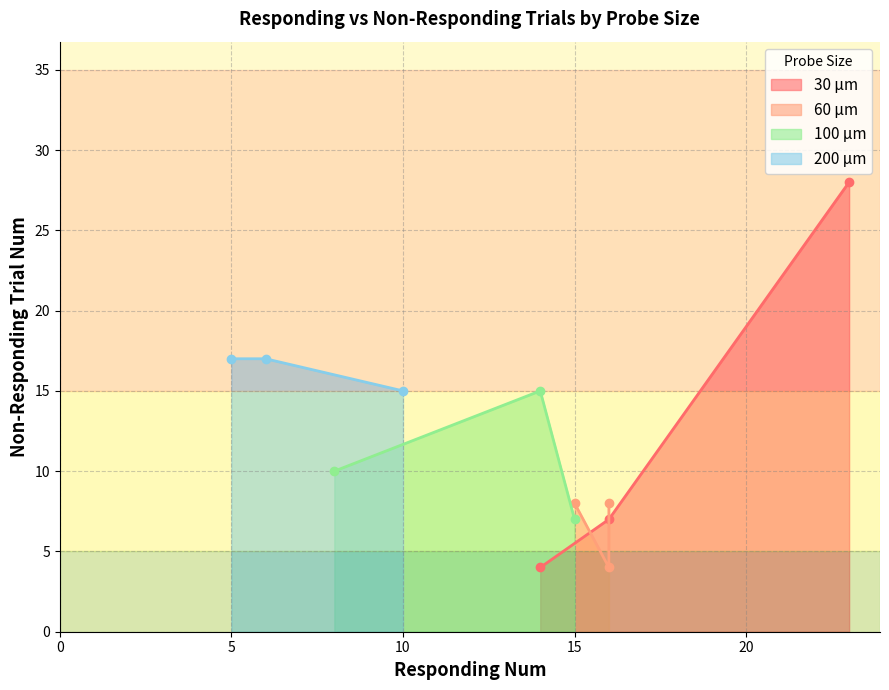

How many data points in 200 μm are less than 17?

1